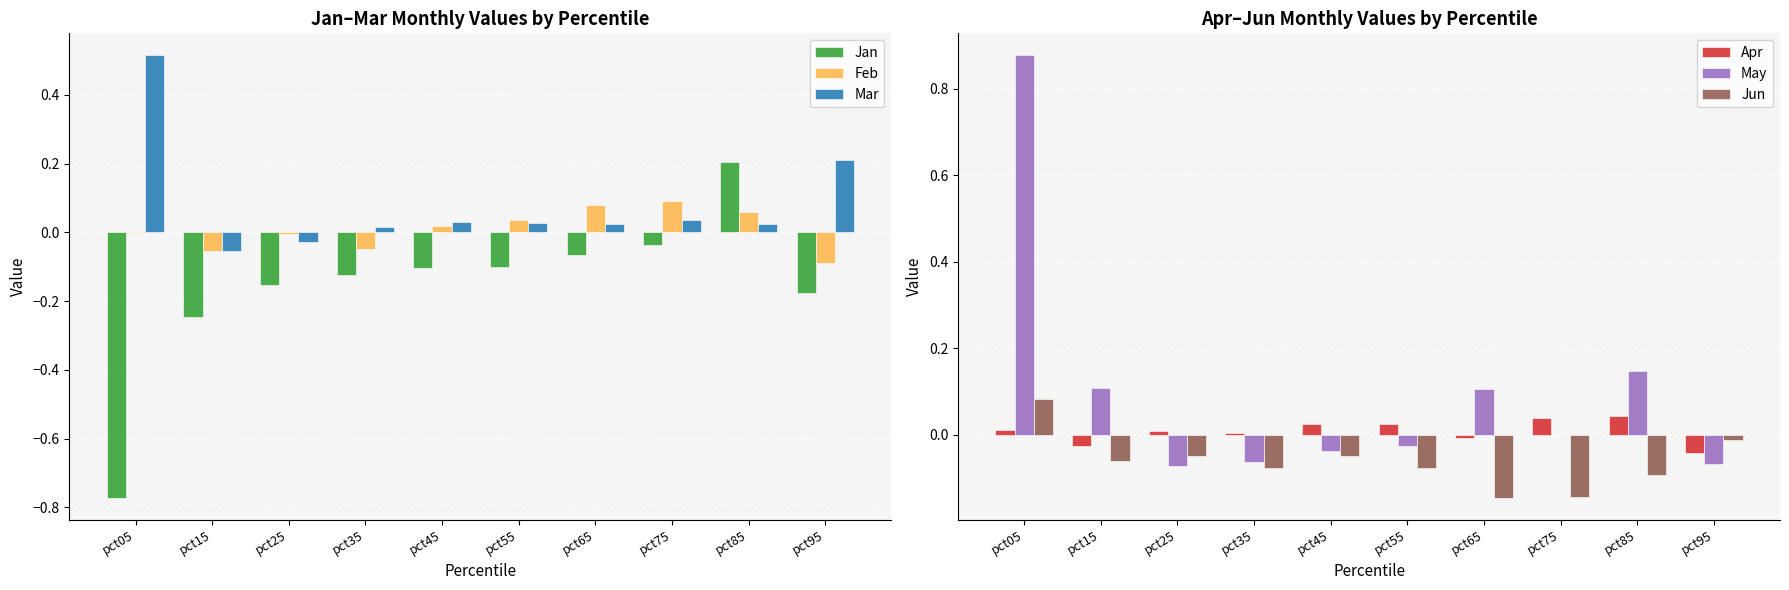

Which series has the largest total across all categories?

May